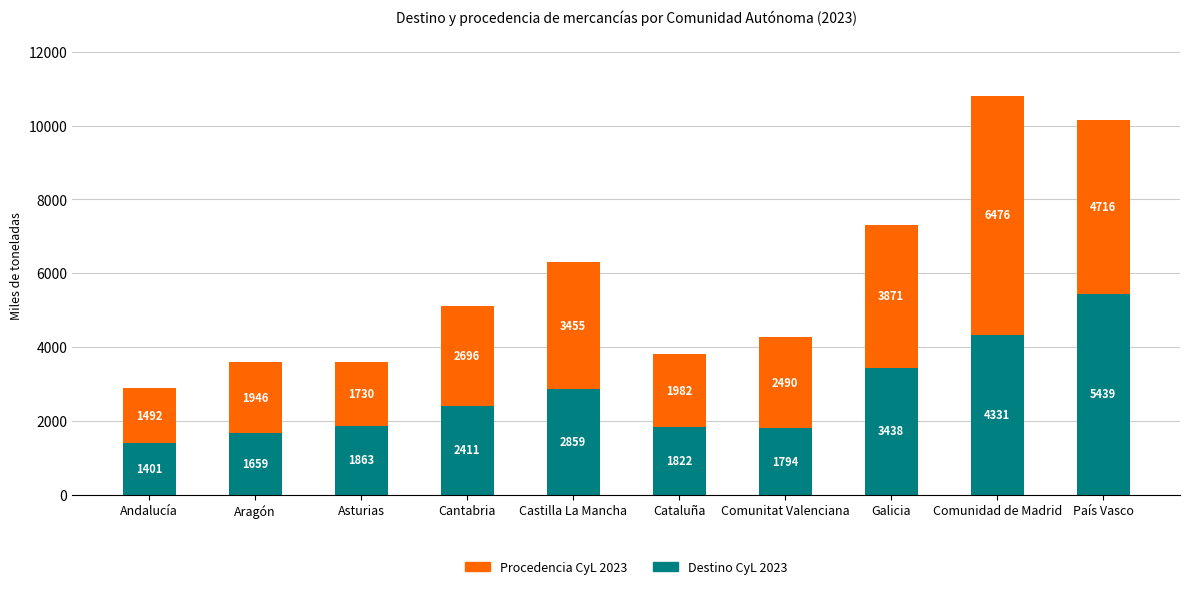

What is the approximate value of Destino CyL 2023 at País Vasco?

5439